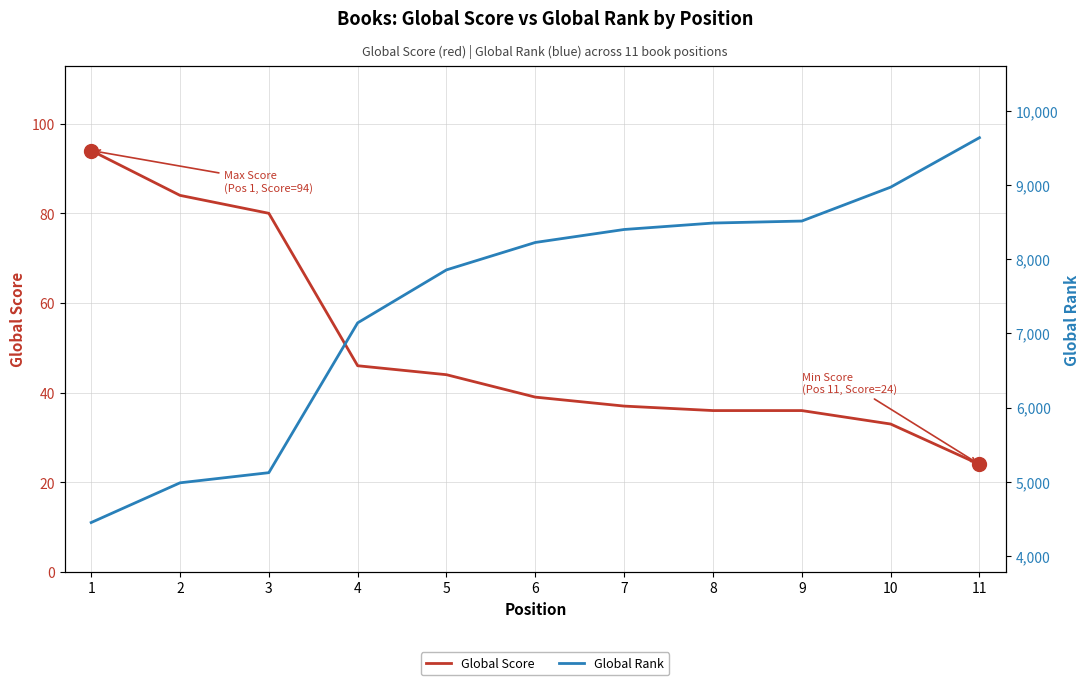

How many distinct data groups are displayed?

2